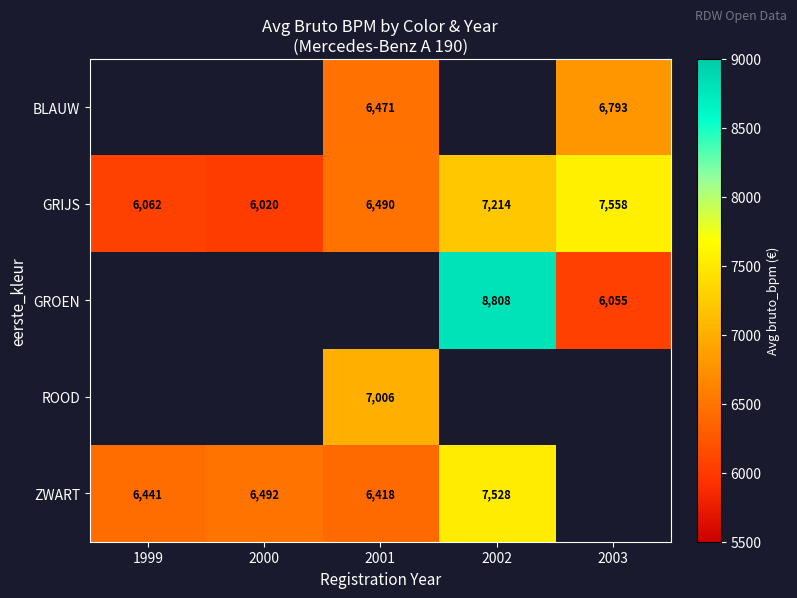

Is it true that ROOD equals 1490.8 at 2001?

False